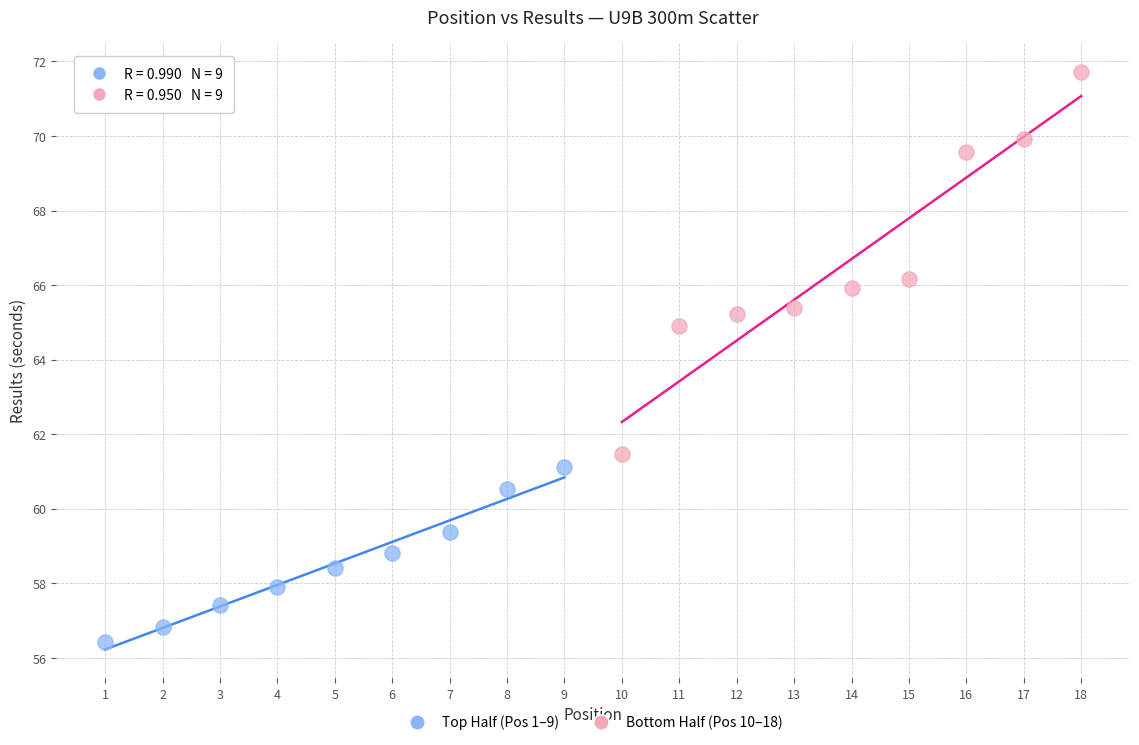

Which series has the widest spread of Y values?

Bottom Half (Pos 10–18)